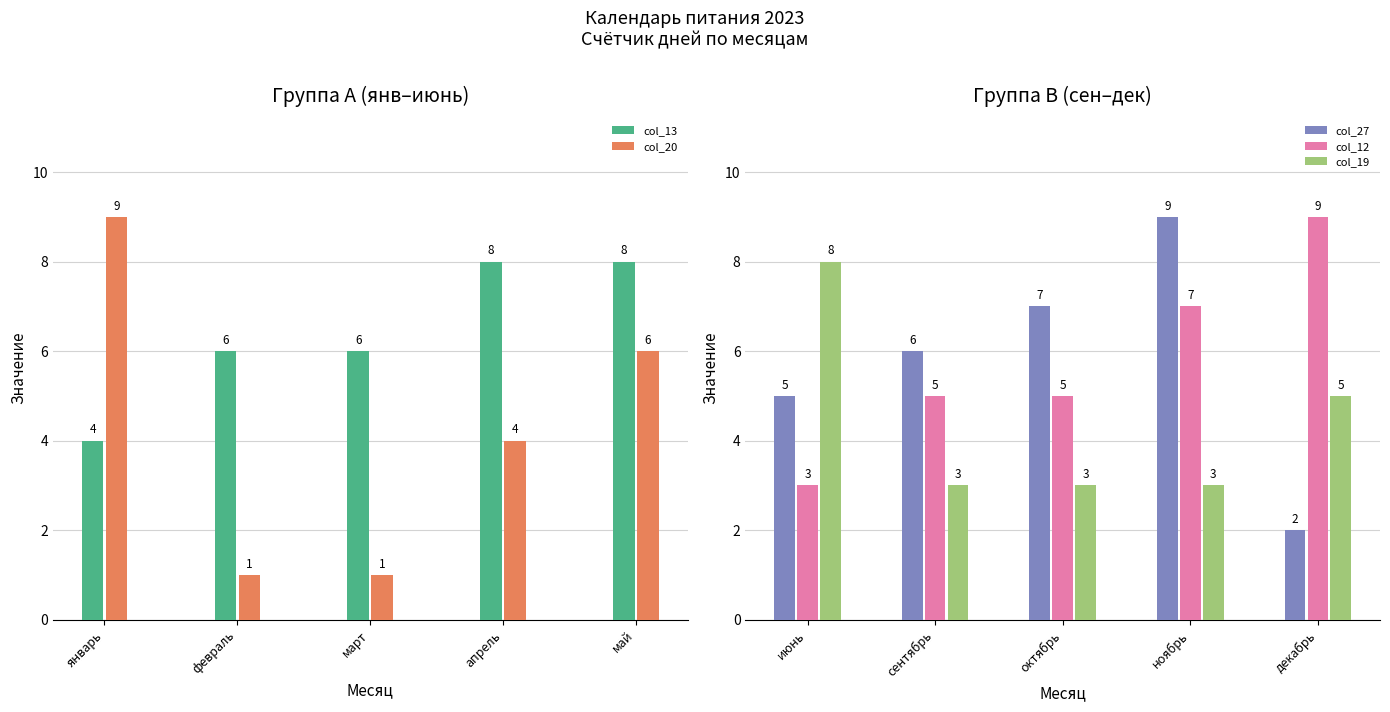

Reading left to right, extract all data points from this chart.

col_13: 4	6	6	8	8
col_20: 9	1	1	4	6
col_27: 5	6	7	9	2
col_12: 3	5	5	7	9
col_19: 8	3	3	3	5